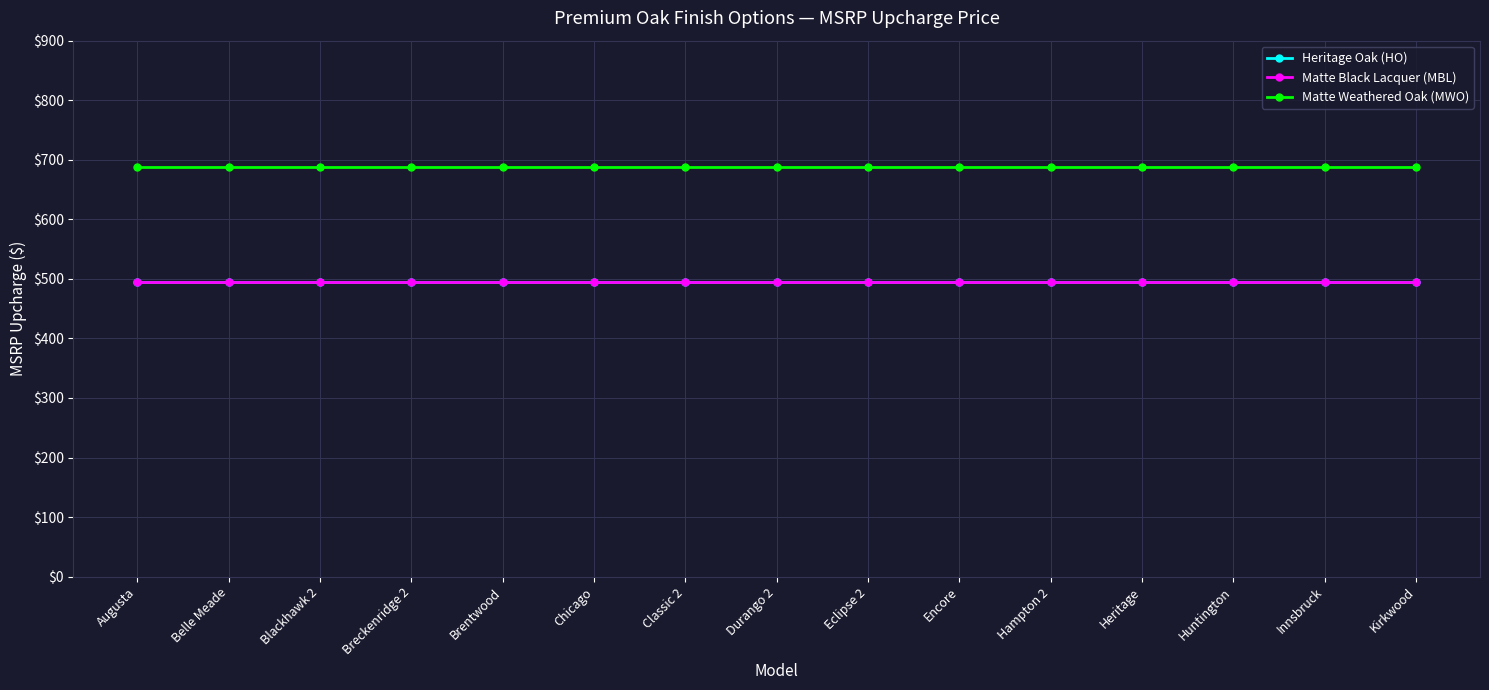

Is this an area chart (filled region under the line)?

No